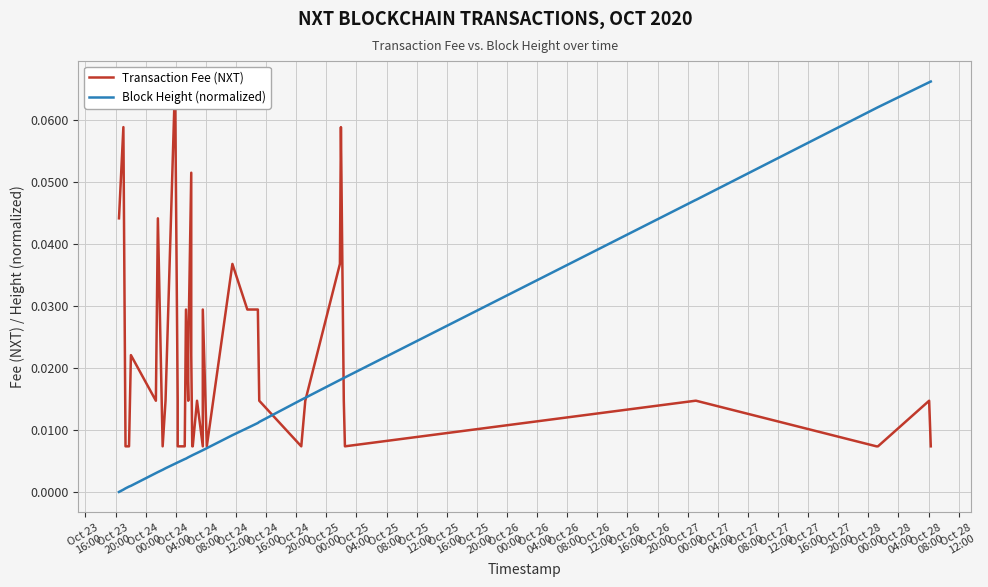

Reading left to right, list all the values displayed in this chart.

Transaction Fee (NXT): 0.0	0.1	0.0	0.0	0.0	0.0	0.0	0.0	0.0	0.1	0.0	0.0	0.0	0.0	0.0	0.0	0.1	0.0	0.0	0.0	0.0	0.0	0.0	0.0	0.0	0.0	0.0	0.0	0.0	0.0	0.0	0.1	0.0	0.0	0.0	0.0	0.0	0.0	0.0	0.0
Block Height (normalized): 0.0	0.0	0.0	0.0	0.0	0.0	0.0	0.0	0.0	0.0	0.0	0.0	0.0	0.0	0.0	0.0	0.0	0.0	0.0	0.0	0.0	0.0	0.0	0.0	0.0	0.0	0.0	0.0	0.0	0.0	0.0	0.0	0.0	0.0	0.0	0.0	0.1	0.1	0.1	0.1